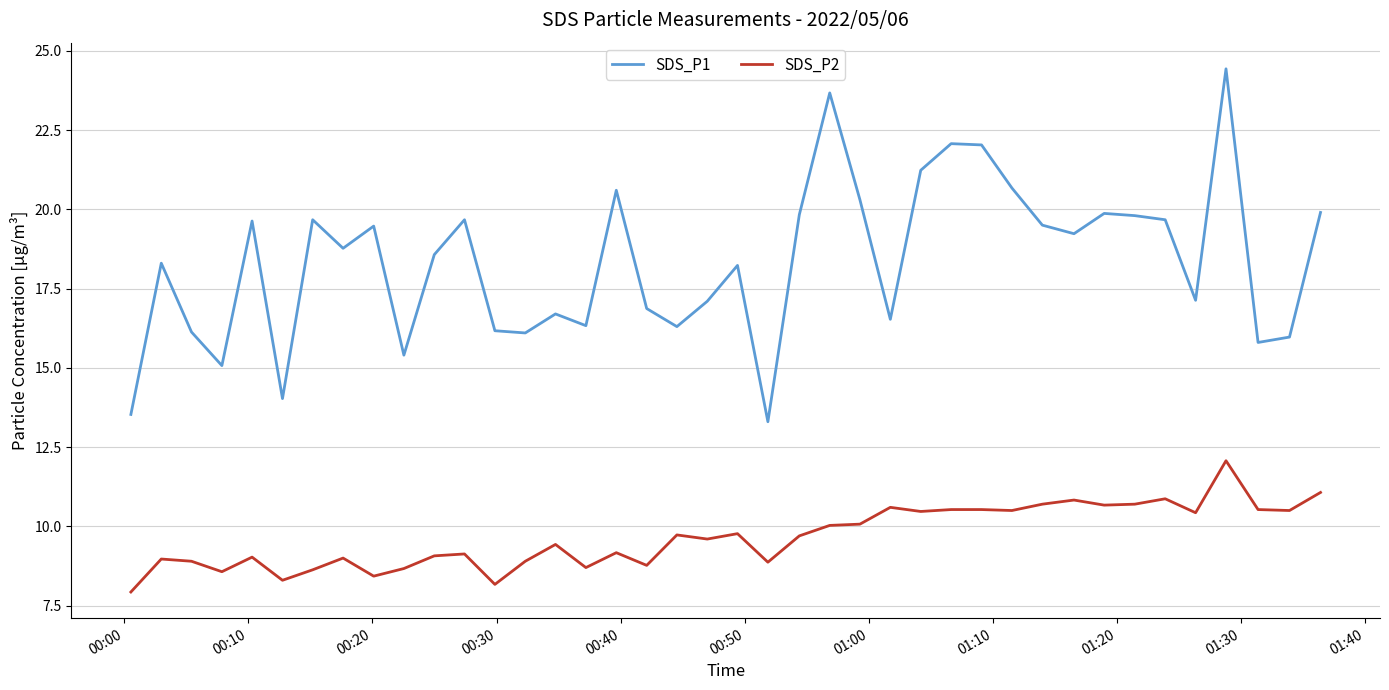

Which series has the widest spread of values?

SDS_P1